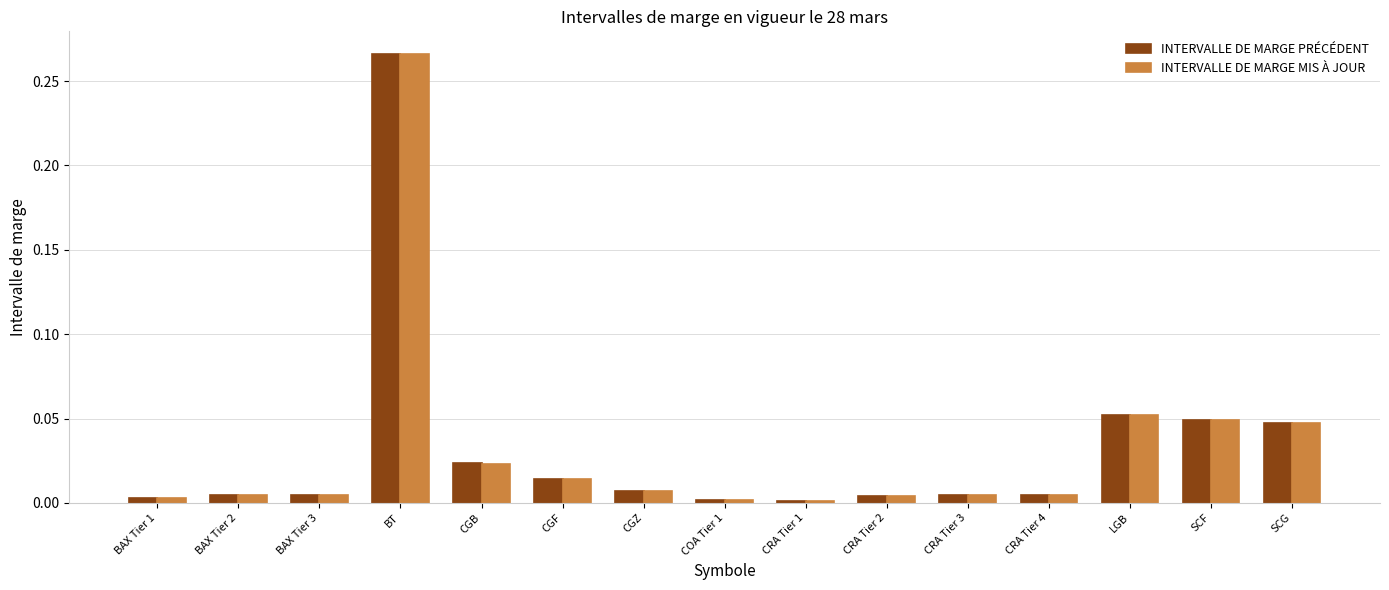

At which category does the chart reach its peak across all series?

BT